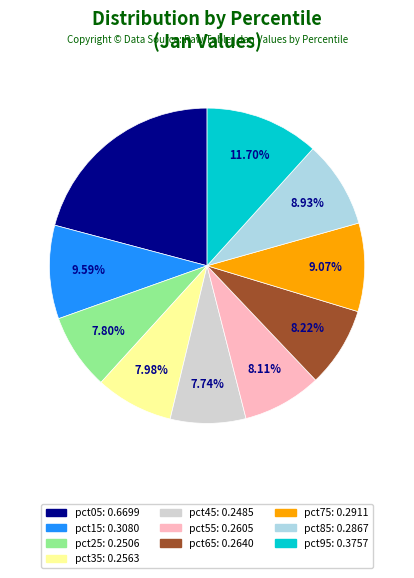

To the nearest percent, what is the difference between the pct75 and pct05 slice percentages?

12%